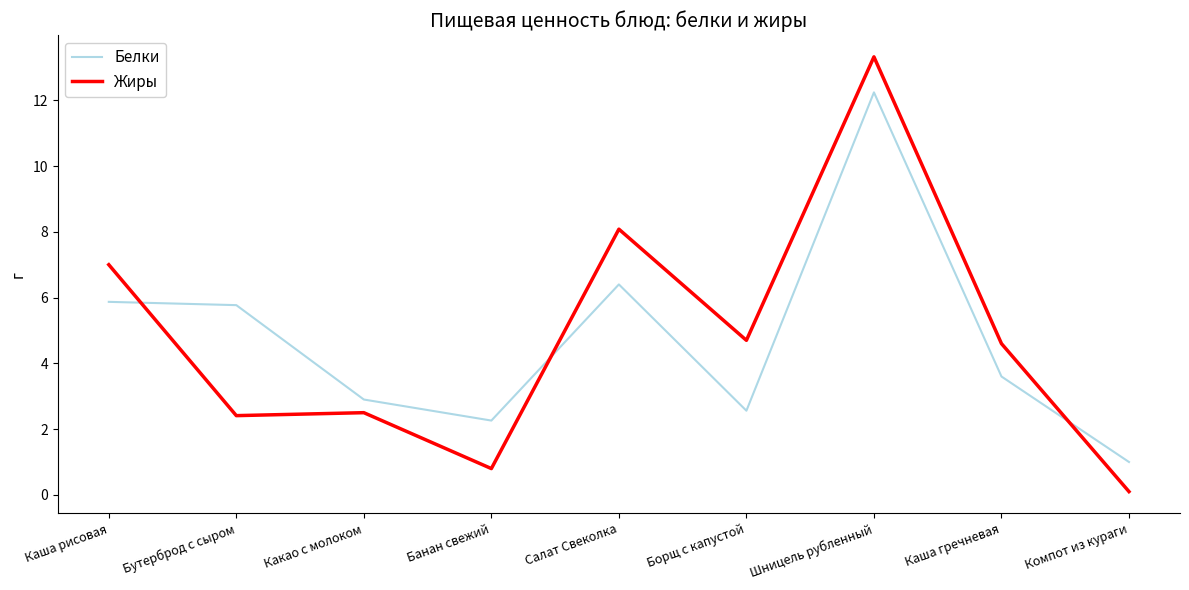

After their last crossing, which series has the higher values: Жиры or Белки?

Белки